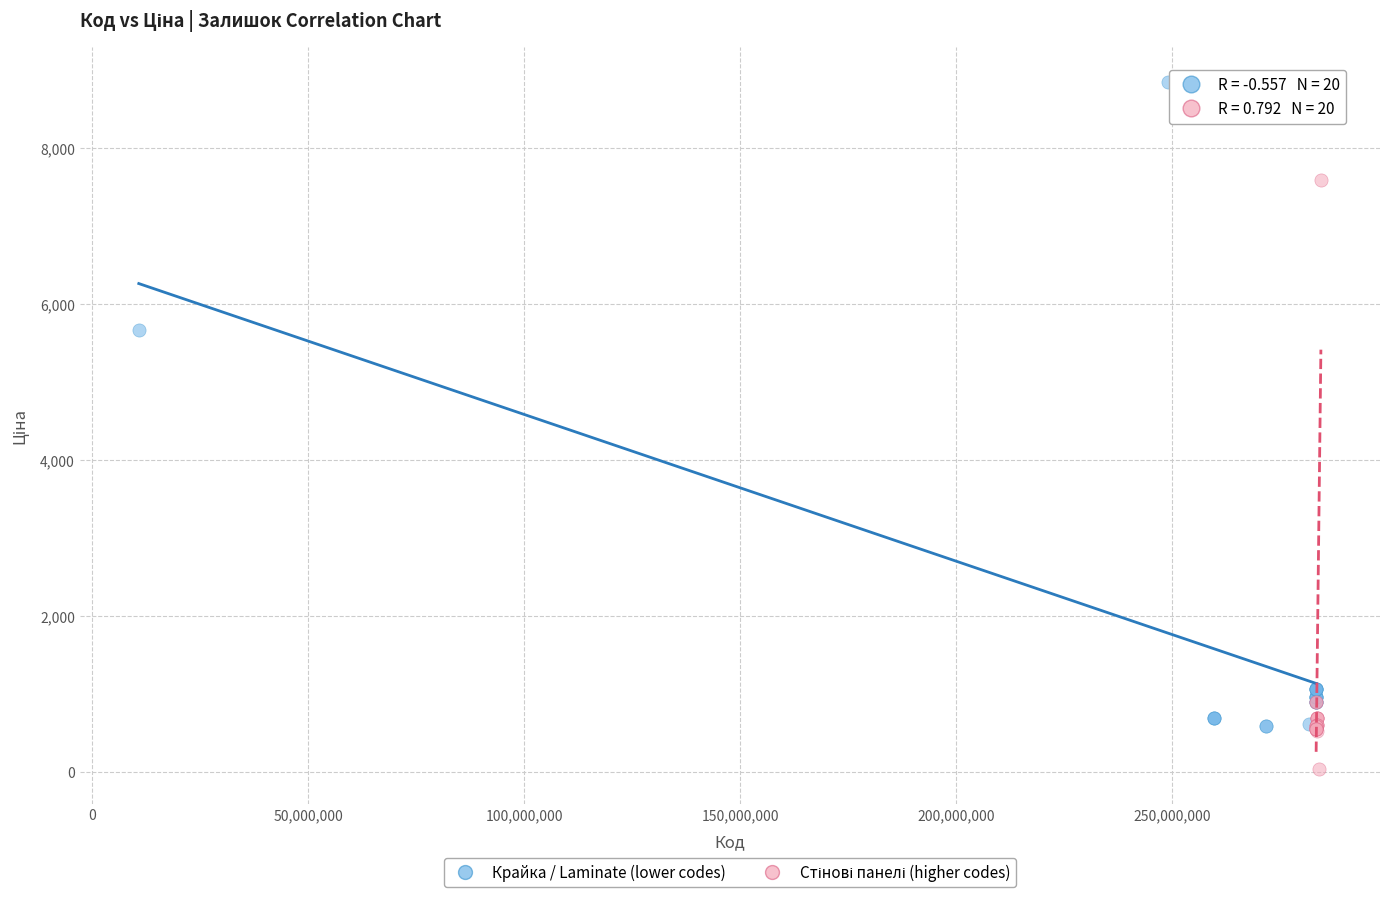

Which series reaches the maximum Y coordinate?

Крайка / Laminate (lower codes)